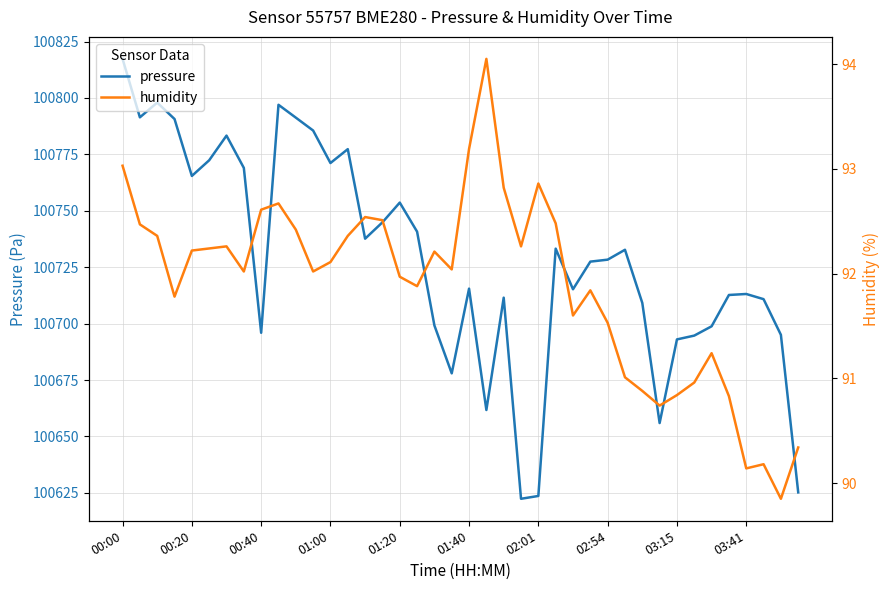

How many lines are shown in the chart?

2